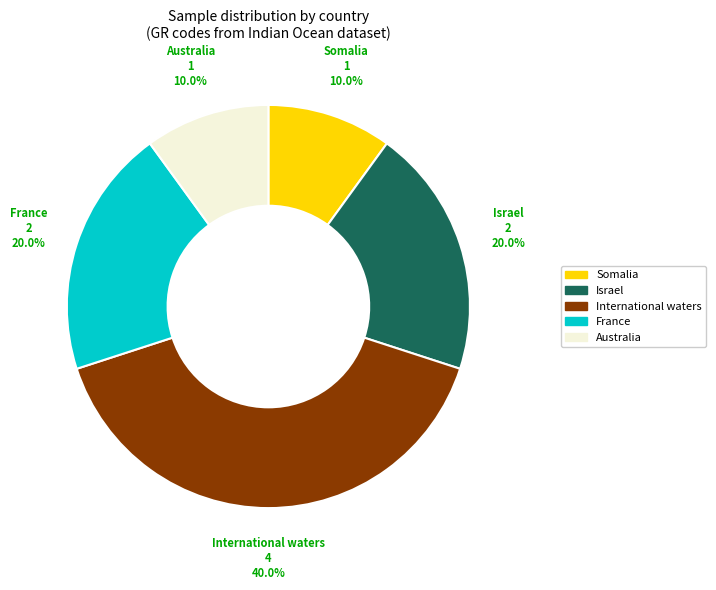

Is there a majority slice in this chart?

No